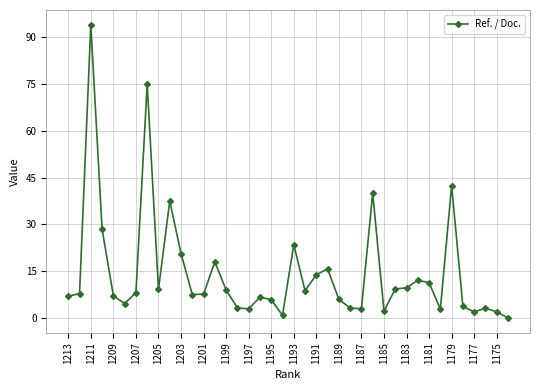

What is the value of the 28th point from the left?

40.0